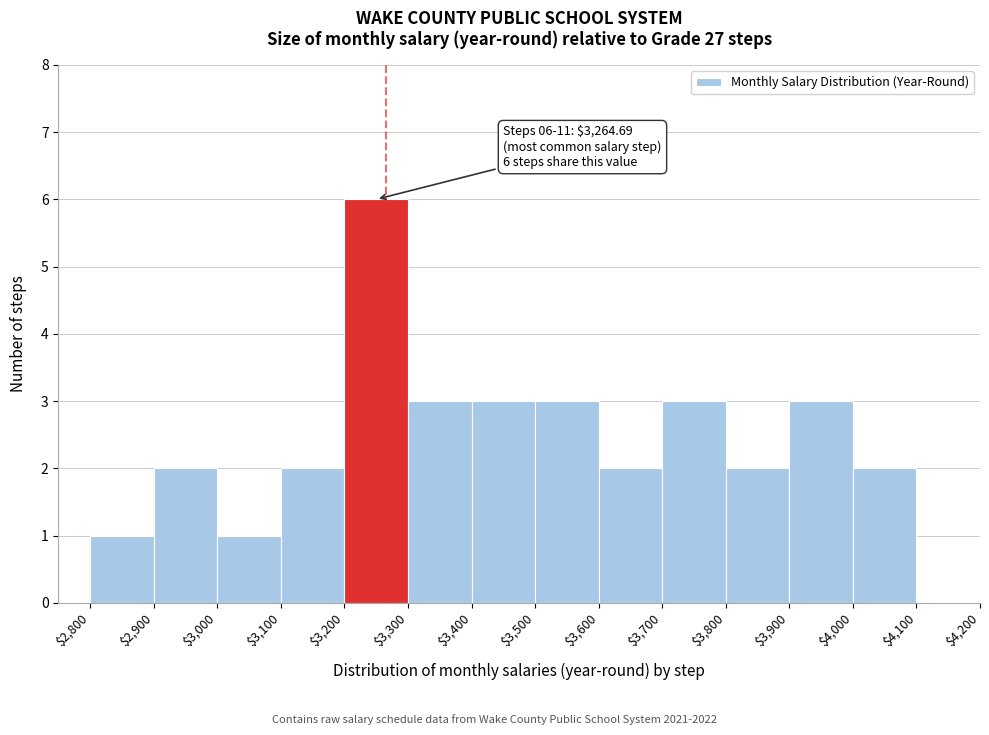

Over which range of the x-axis is the bar tallest?

$3,200 to $3,300